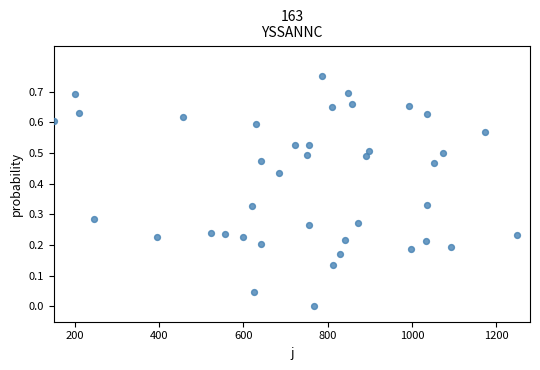

What is the range of X values (max minus min)?

1100.0